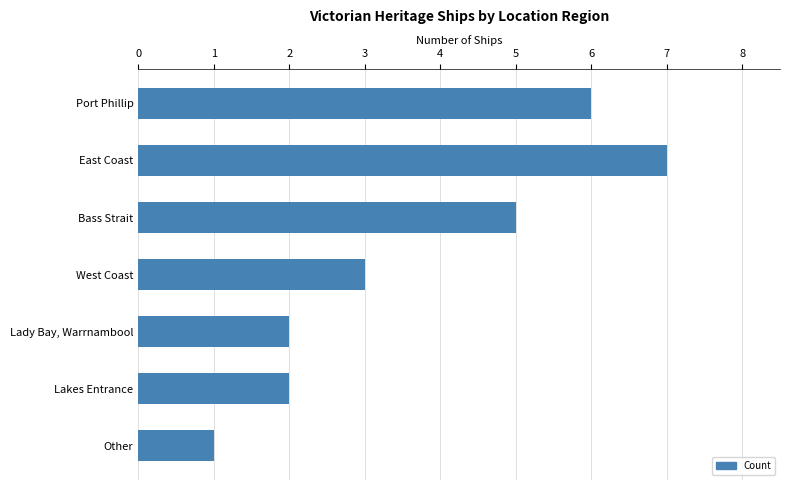

Read the value at East Coast.

7